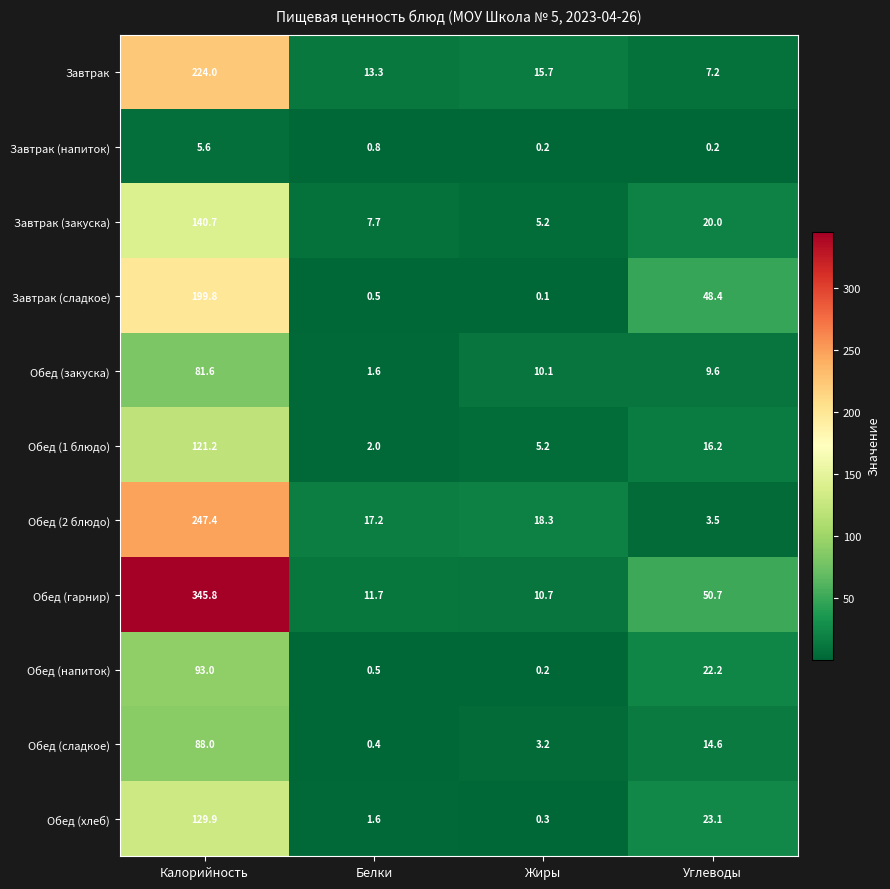

How many values in the Обед (хлеб) series exceed 23?

2